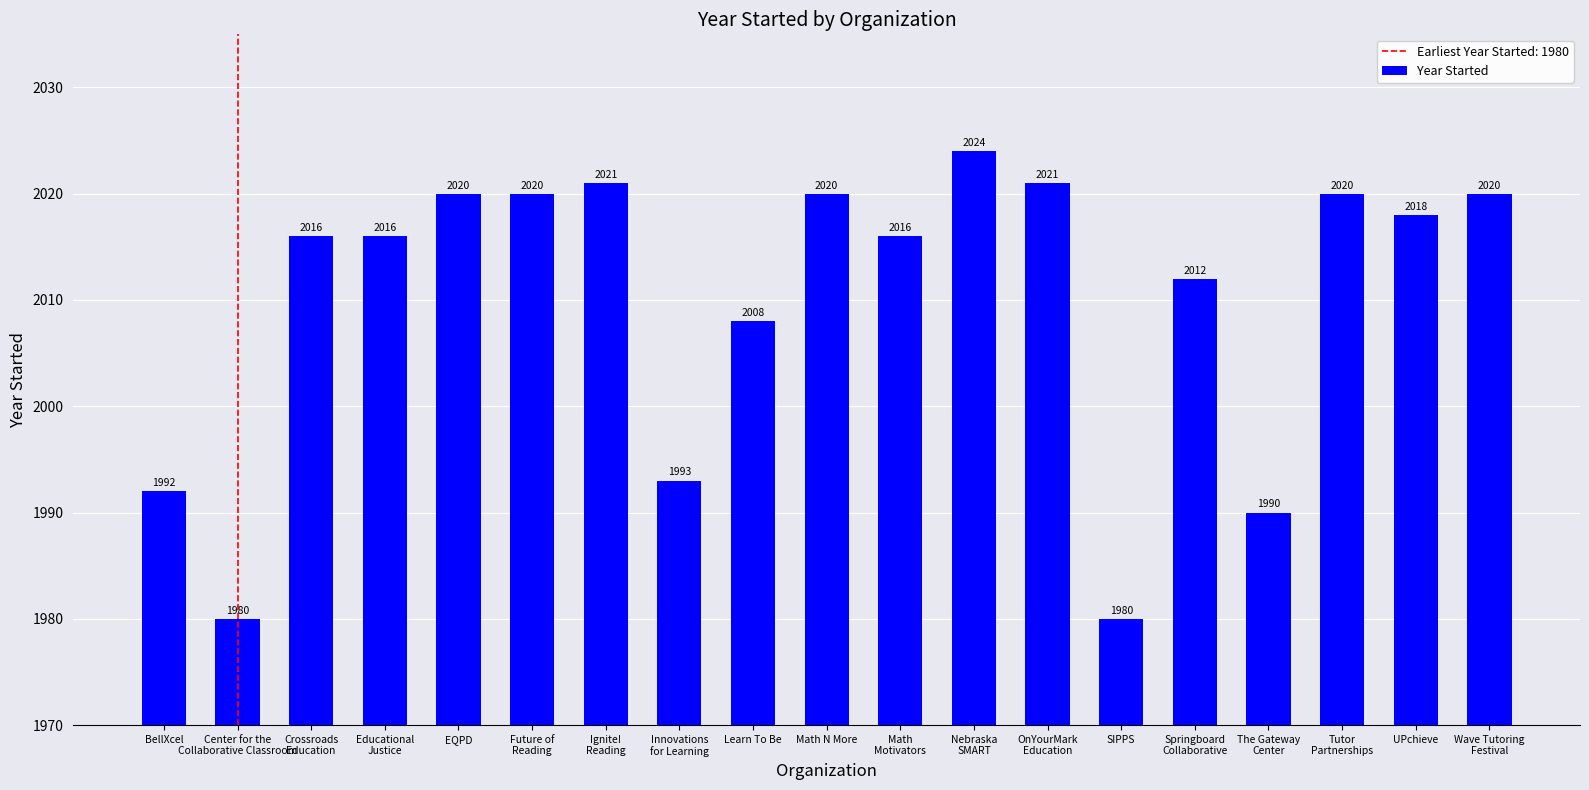

What is the difference between the maximum and second lowest values?

44